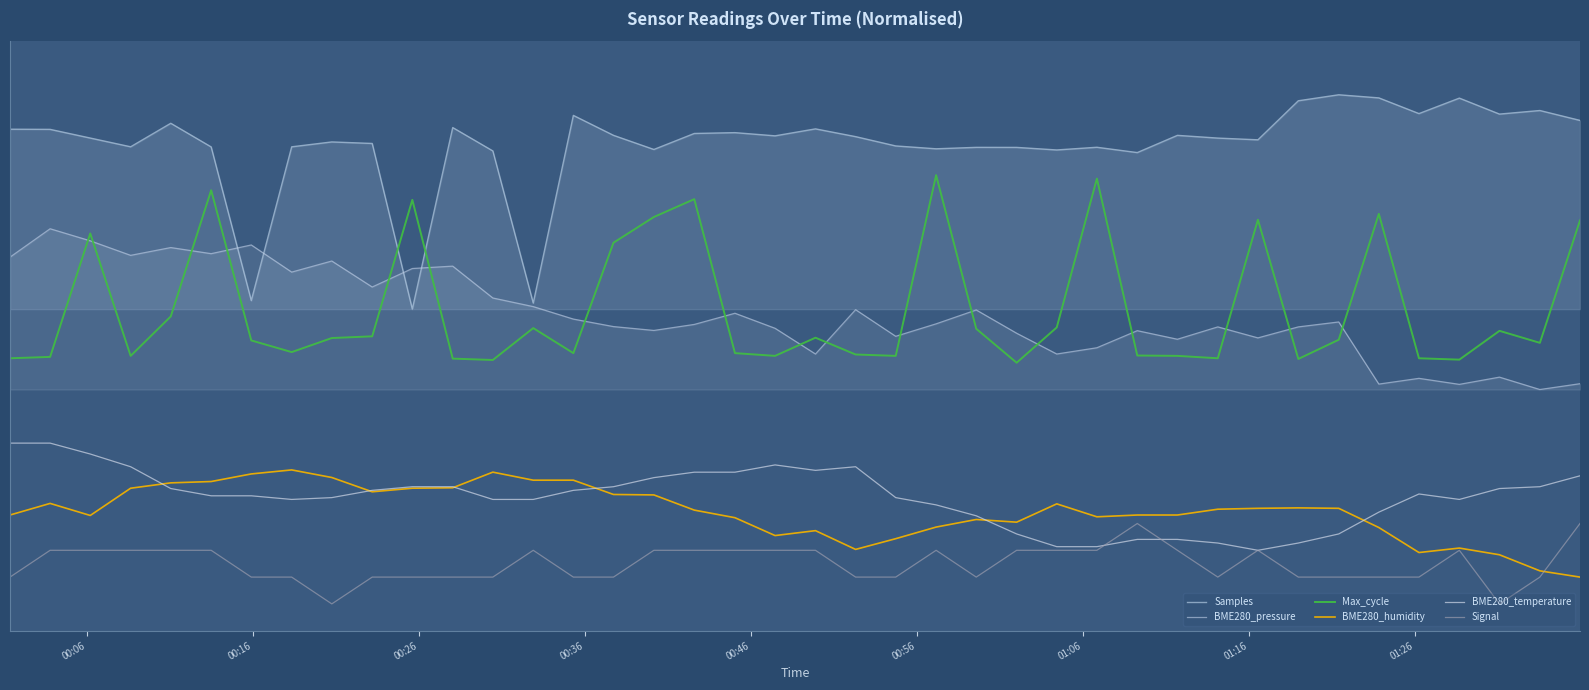

What is the difference between the maximum and minimum values in the Max_cycle series?

35.0